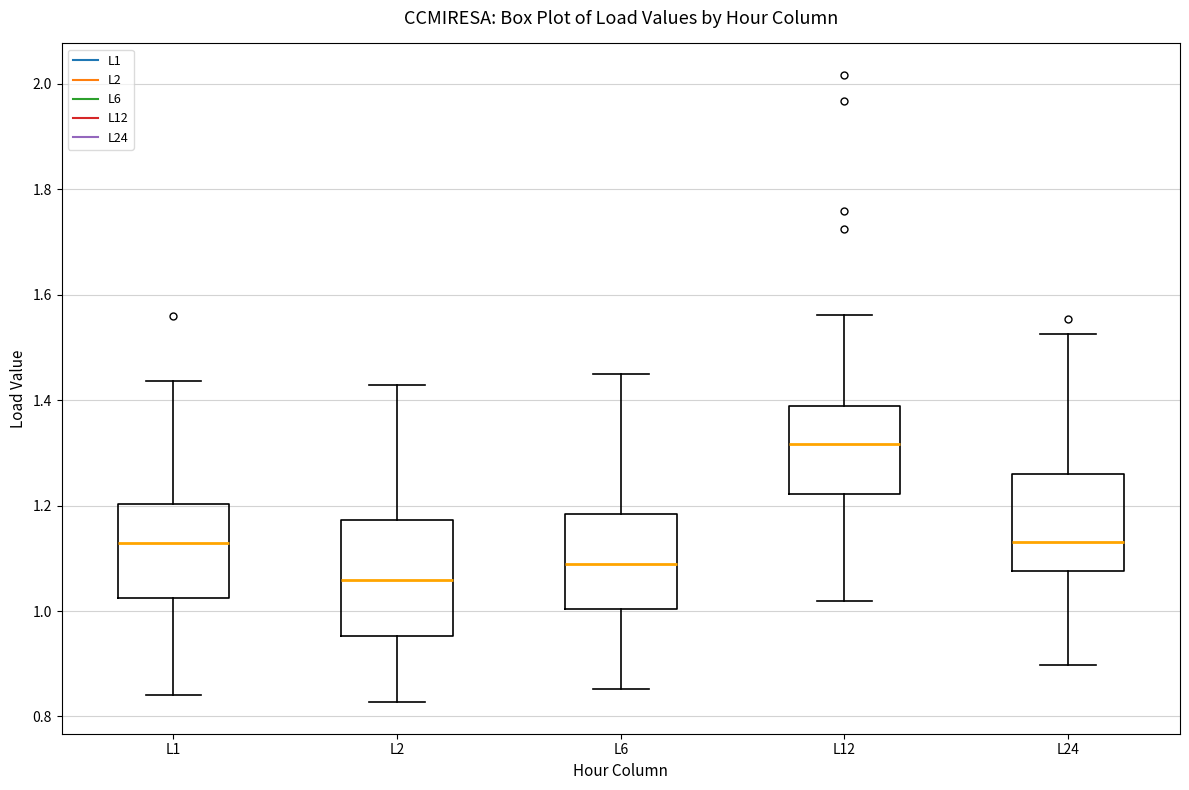

Reading left to right, read every box against the y-axis: the position of its median line, the range the box covers, and the ends of its whiskers. The values are not printed on the chart, so give them approximately, as read against the axis.

L1: median 1.12, box 1.02 to 1.20, whiskers 0.84 to 1.44
L2: median 1.06, box 0.96 to 1.18, whiskers 0.82 to 1.42
L6: median 1.08, box 1.00 to 1.18, whiskers 0.86 to 1.44
L12: median 1.32, box 1.22 to 1.38, whiskers 1.02 to 1.56
L24: median 1.14, box 1.08 to 1.26, whiskers 0.90 to 1.52